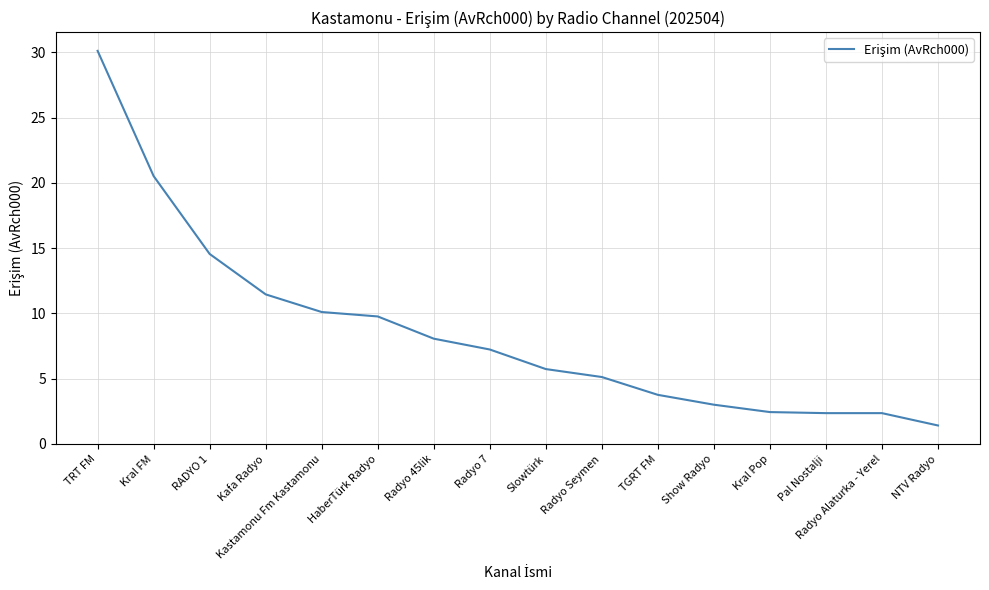

What is the change in value from Radyo 45lik to Radyo 7?

-0.8